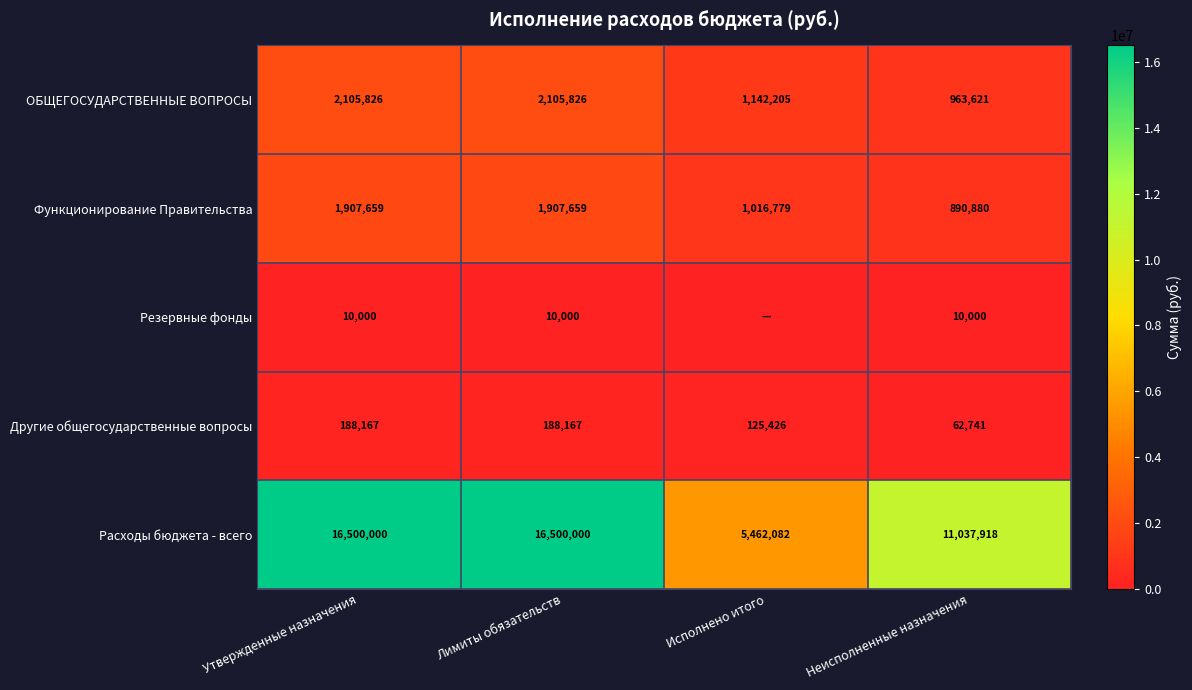

Is it true that Функционирование Правительства equals 1581272.0 at Неисполненные назначения?

False